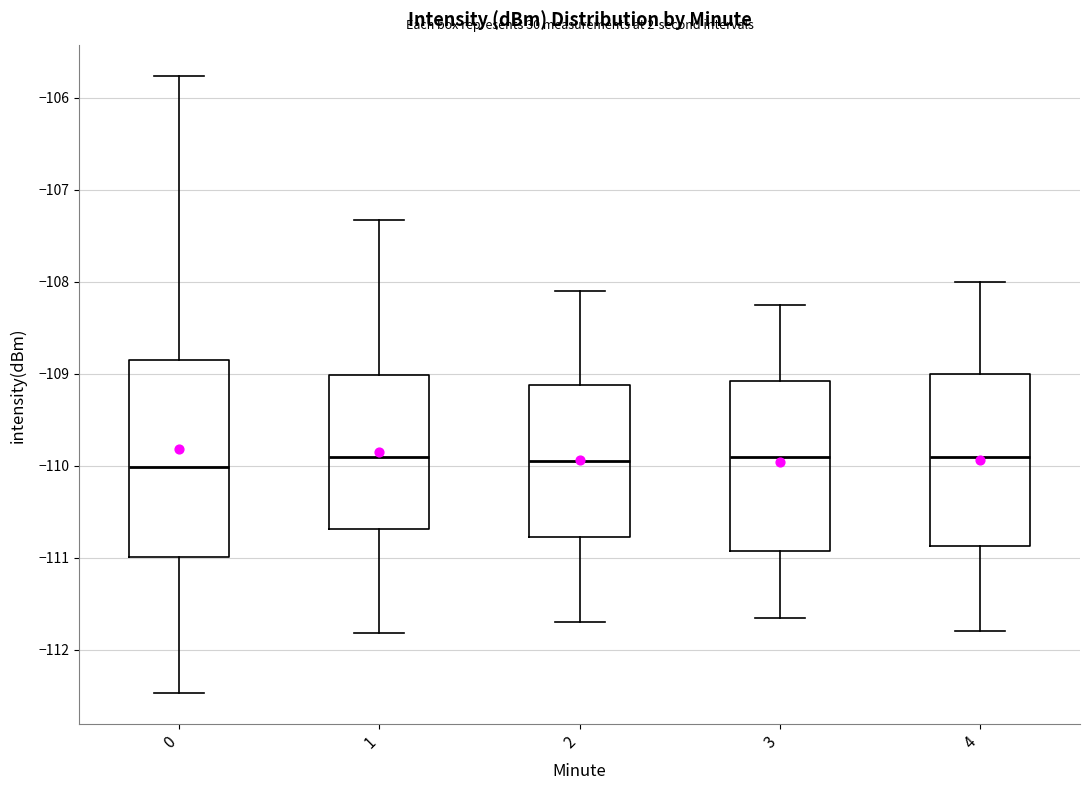

Reading left to right, transcribe this box plot: for each box, give where its median line is, the range the box spans, and where its two whiskers end, as read against the y-axis. The values are not printed on the chart, so give them approximately, as read against the axis.

0: median -110.0, box -111.0 to -108.9, whiskers -112.5 to -105.8
1: median -109.9, box -110.7 to -109.0, whiskers -111.8 to -107.3
2: median -109.9, box -110.8 to -109.1, whiskers -111.7 to -108.1
3: median -109.9, box -110.9 to -109.1, whiskers -111.6 to -108.2
4: median -109.9, box -110.9 to -109.0, whiskers -111.8 to -108.0